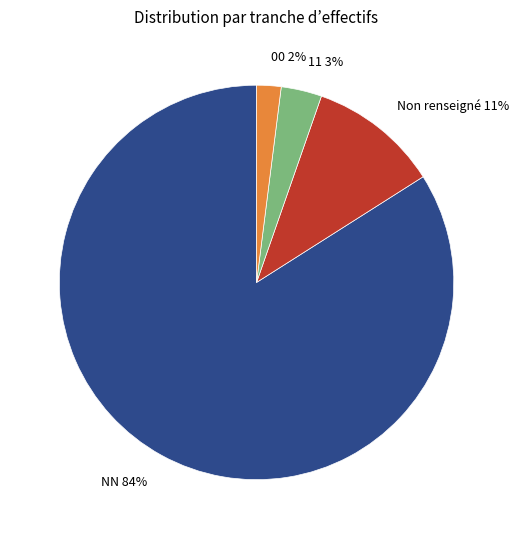

Count the number of slices in the pie.

4